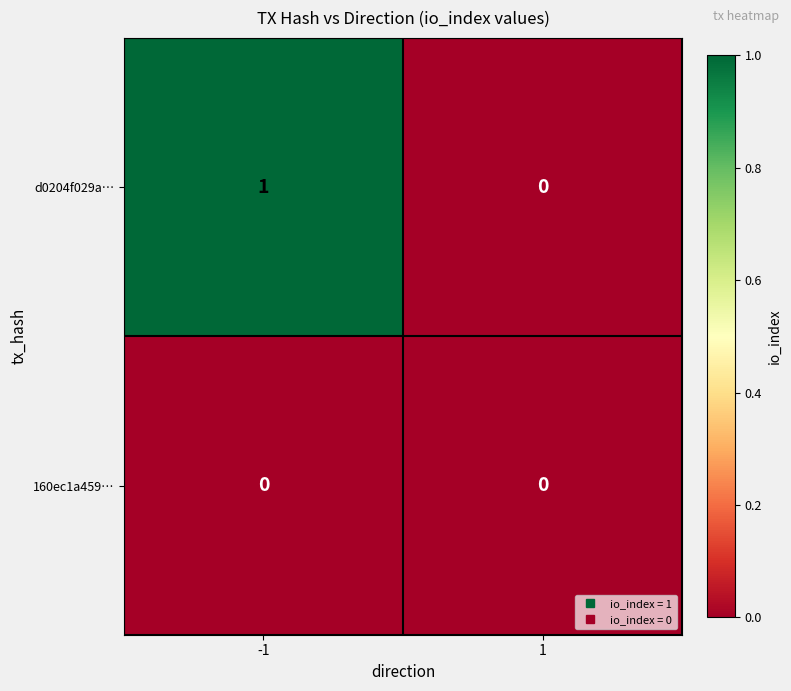

The 160ec1a459… series shows 0 at -1. True or false?

True